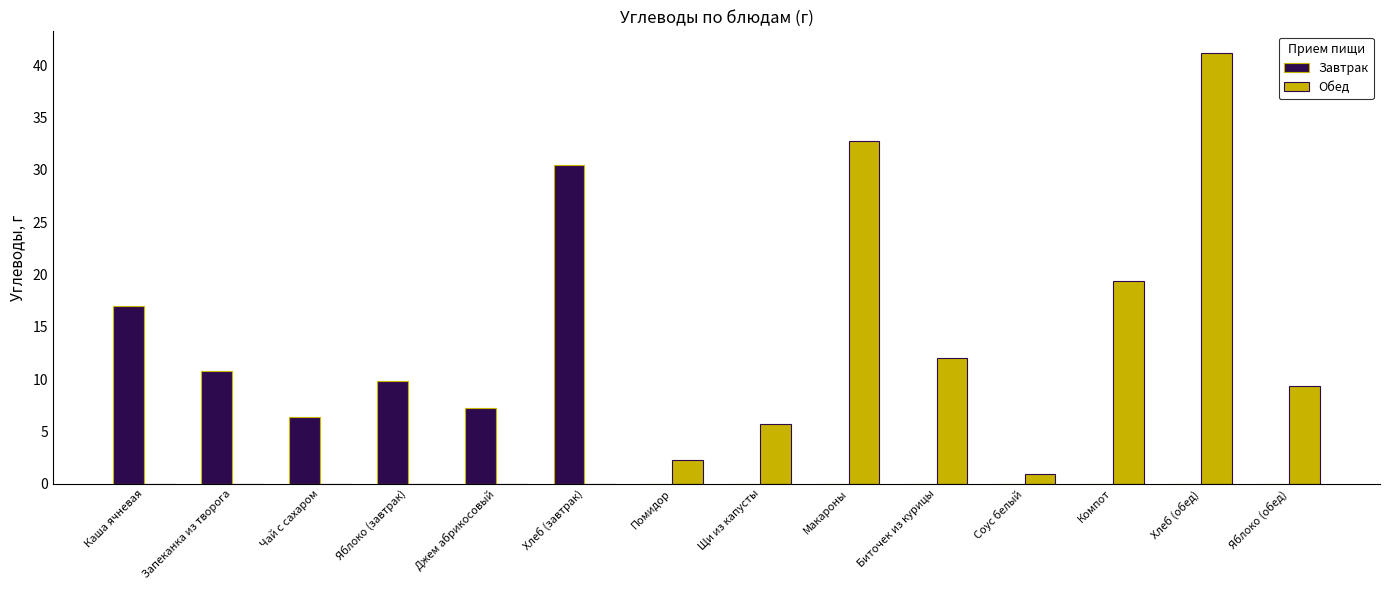

Is the value of Обед at Макароны greater than the value of Завтрак at Соус белый?

Yes